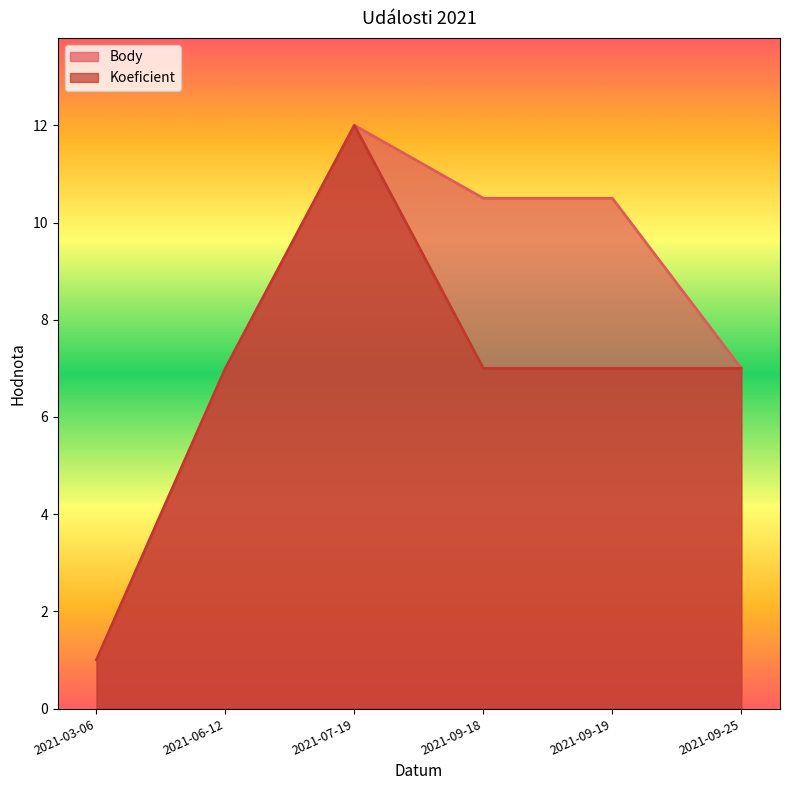

Where does the Body series first go above 10?

2021-07-19